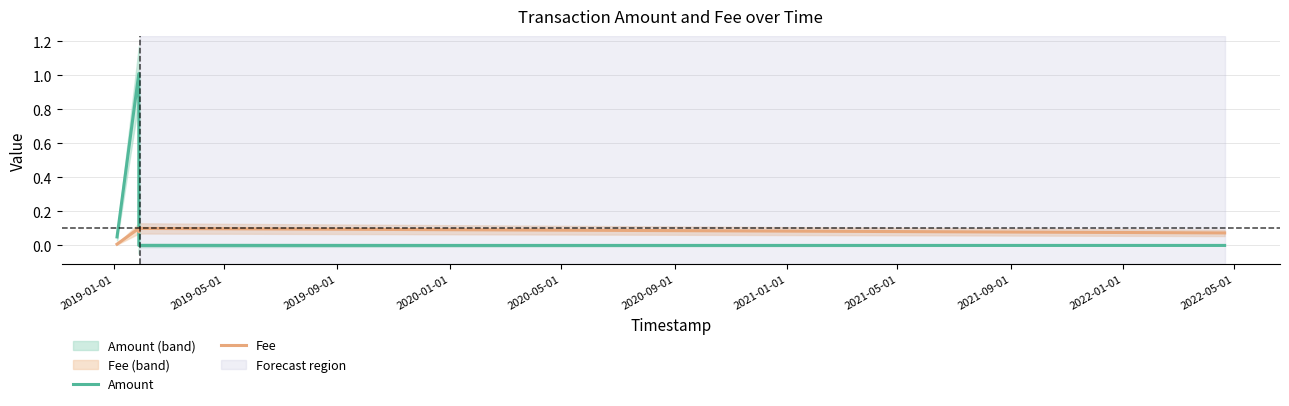

How many series are shown in this chart?

2